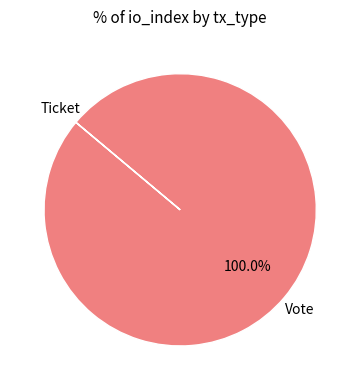

To the nearest percent, what is the difference between the largest and smallest slice percentages?

100%